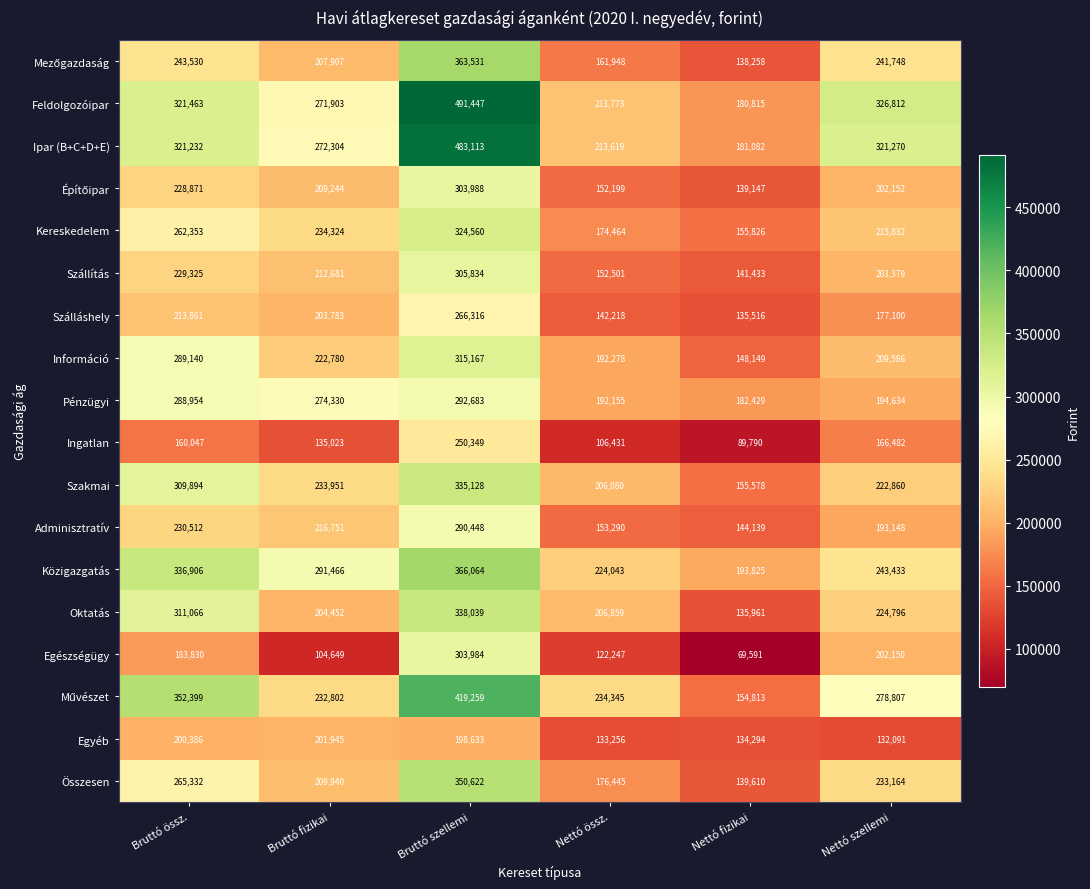

How many Közigazgatás values are between 224043 and 336906?

4